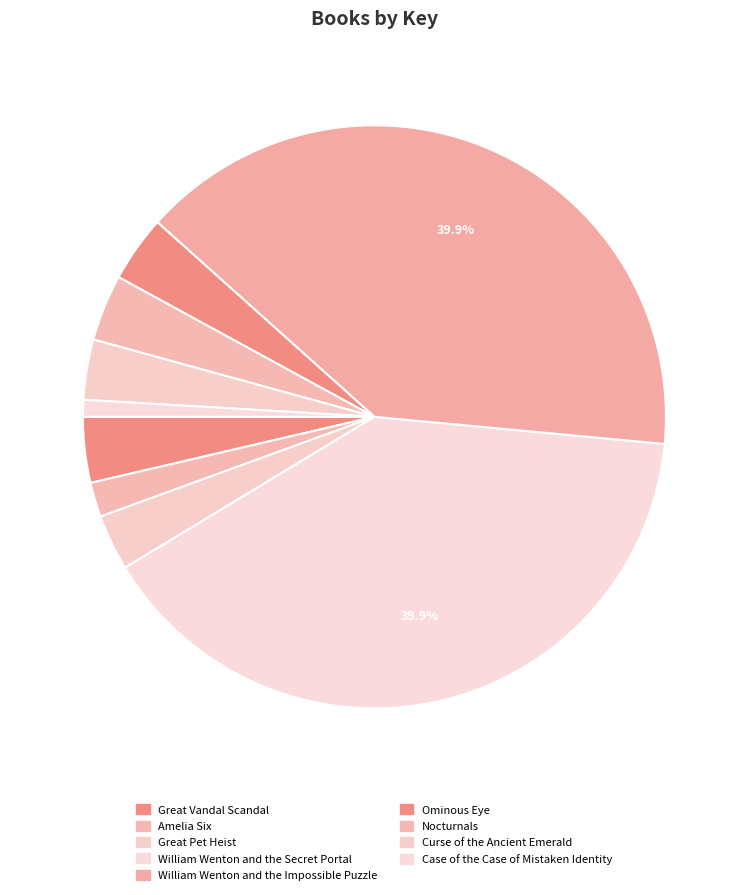

Is Great Vandal Scandal the majority of the pie?

No